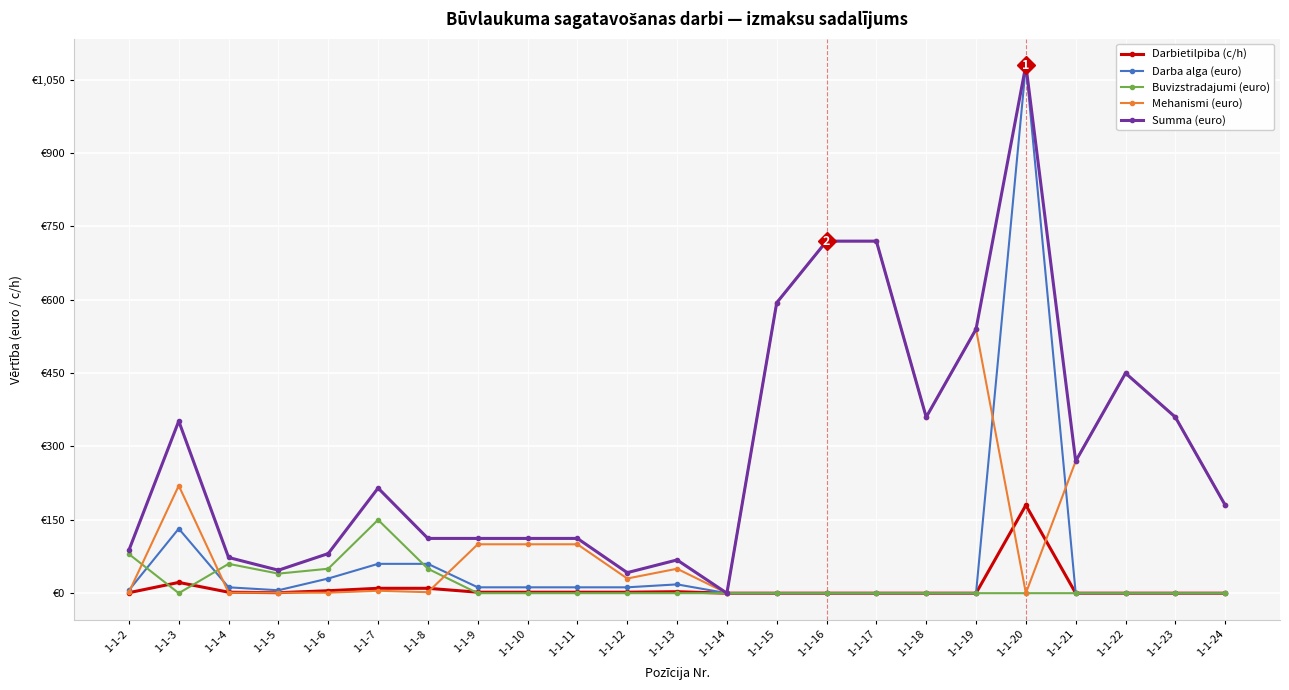

At which category is the sum across all series the highest?

1-1-20